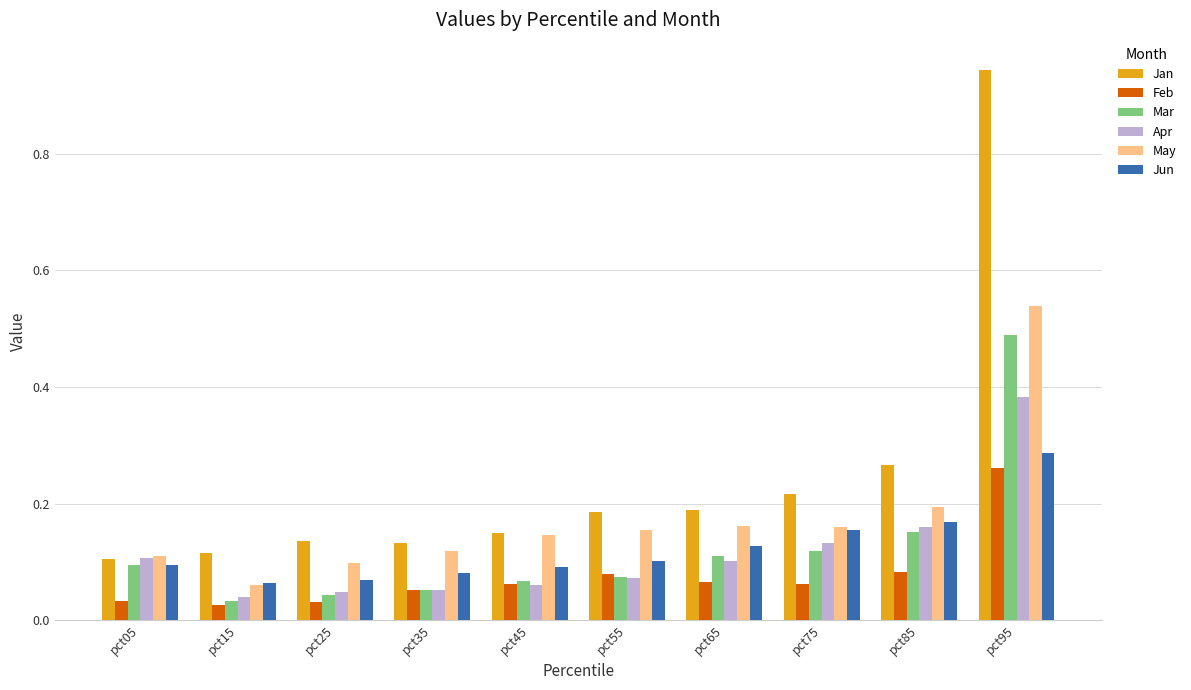

Between pct55 and pct95, which series saw the biggest shift?

Jan